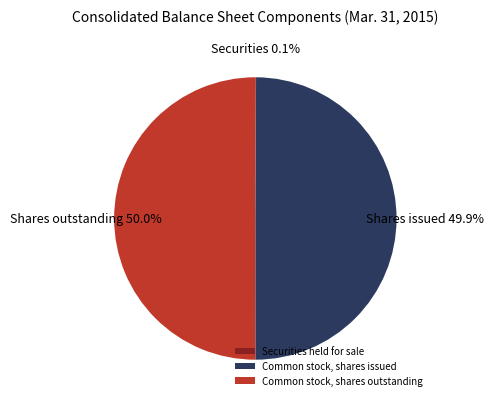

Do Common stock, shares issued and Common stock, shares outstanding together represent more than half of the pie?

Yes